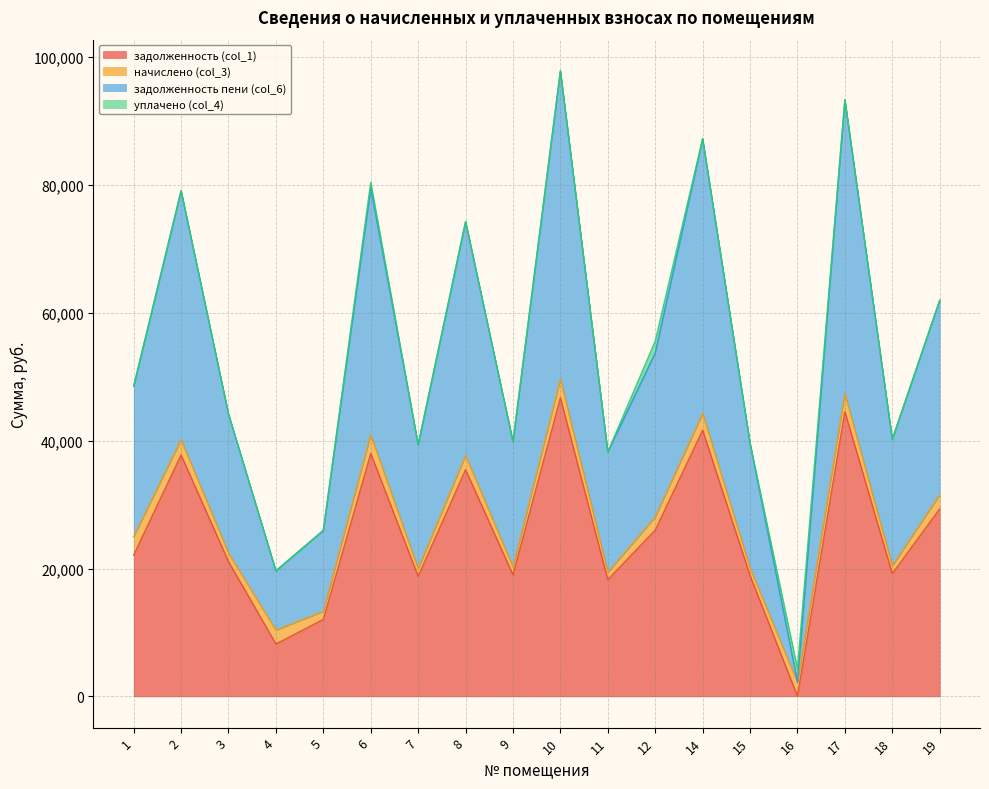

What is the maximum value shown in the chart?

97834.0